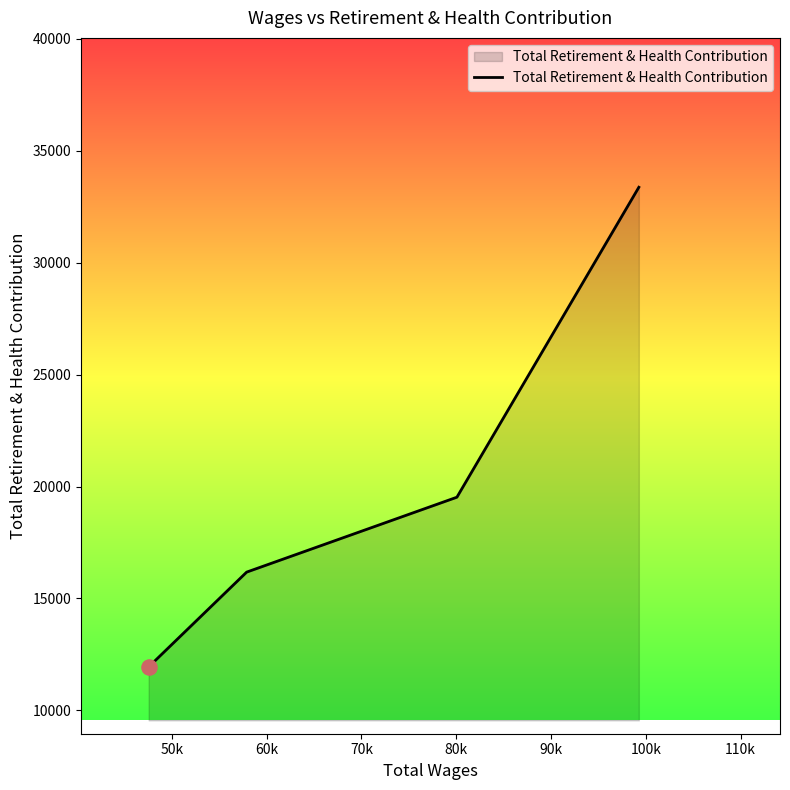

True or false: the data has more than 0 interior local peaks.

False